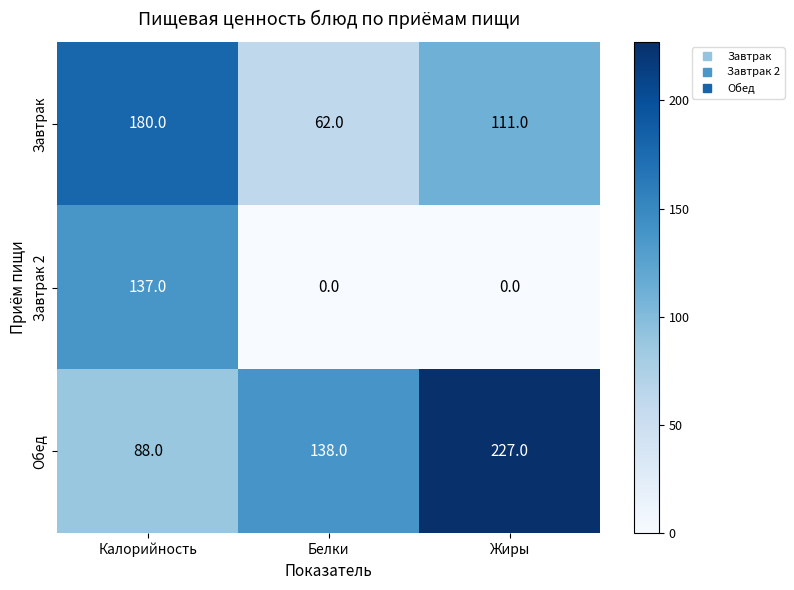

List the labels in order of Завтрак value, largest first.

Калорийность, Жиры, Белки